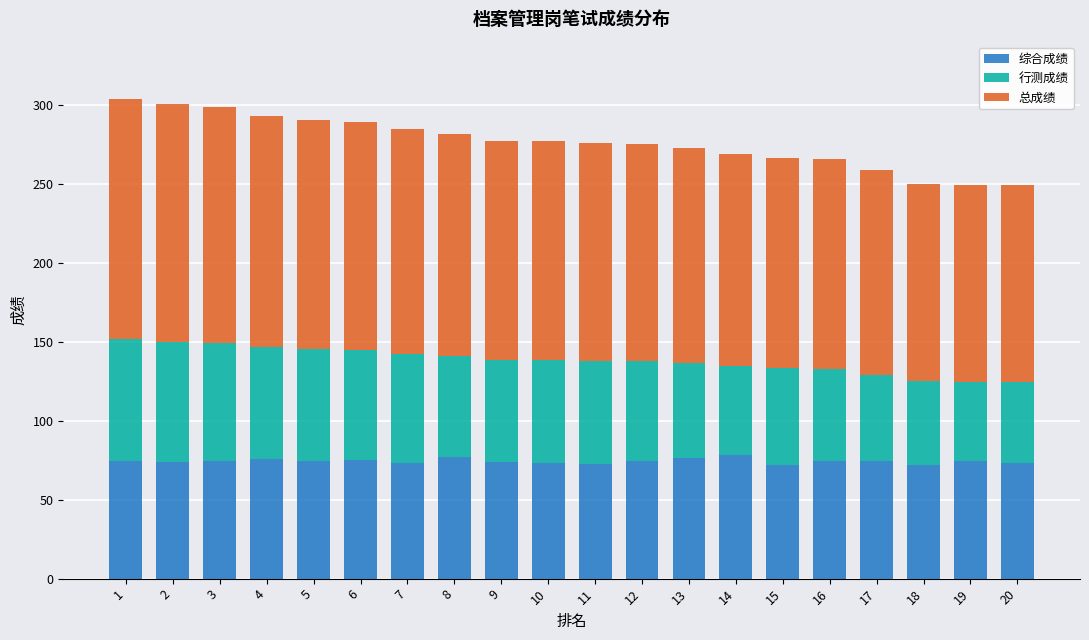

Count the number of data series in this chart.

3